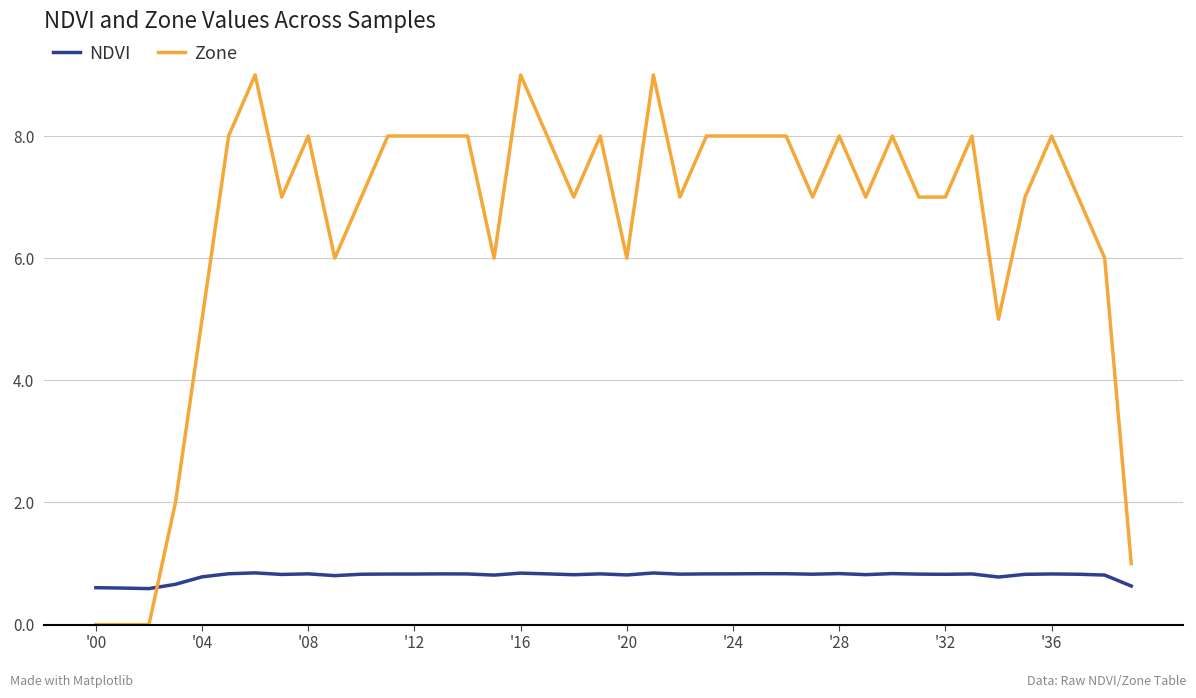

Does the chart display data point markers on the line(s)?

No